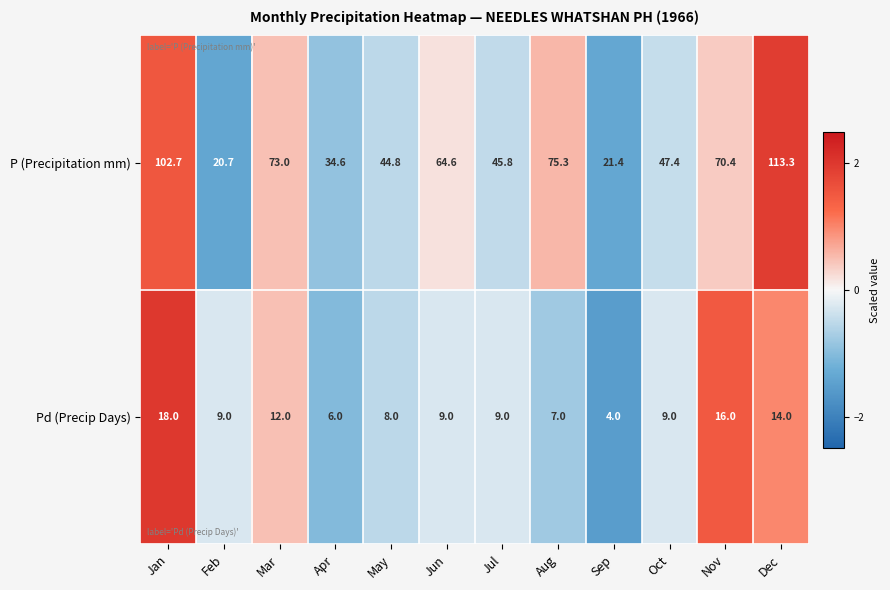

True or false: P (Precipitation mm) has a value of 102.7 at Jan.

True